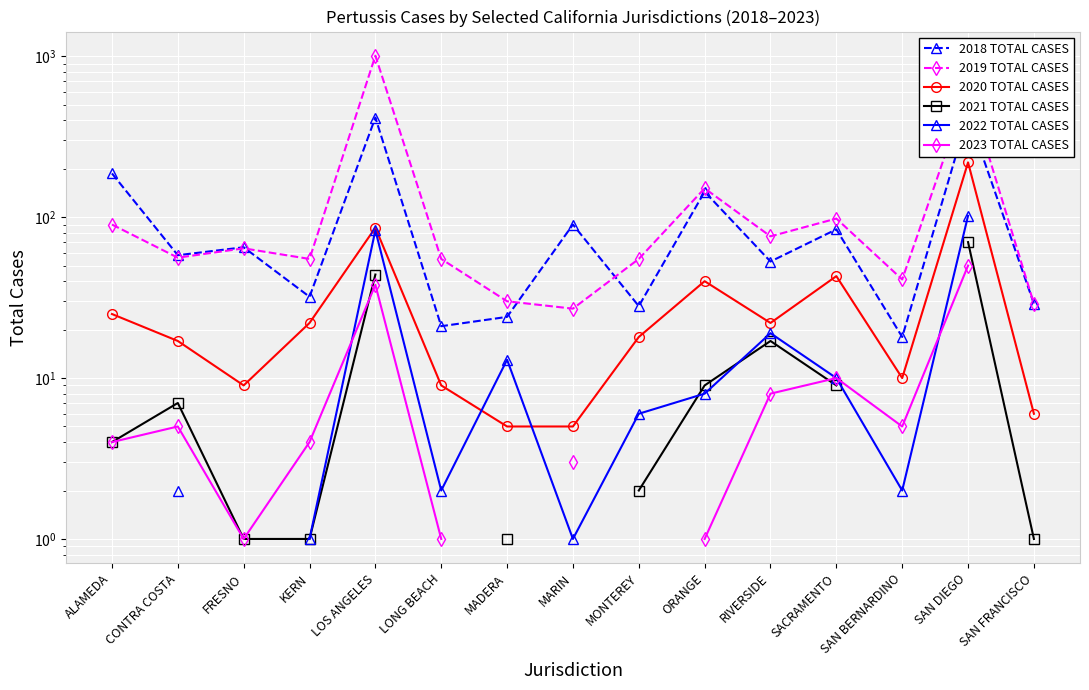

What is the difference between the highest and lowest values at SACRAMENTO?

89.0